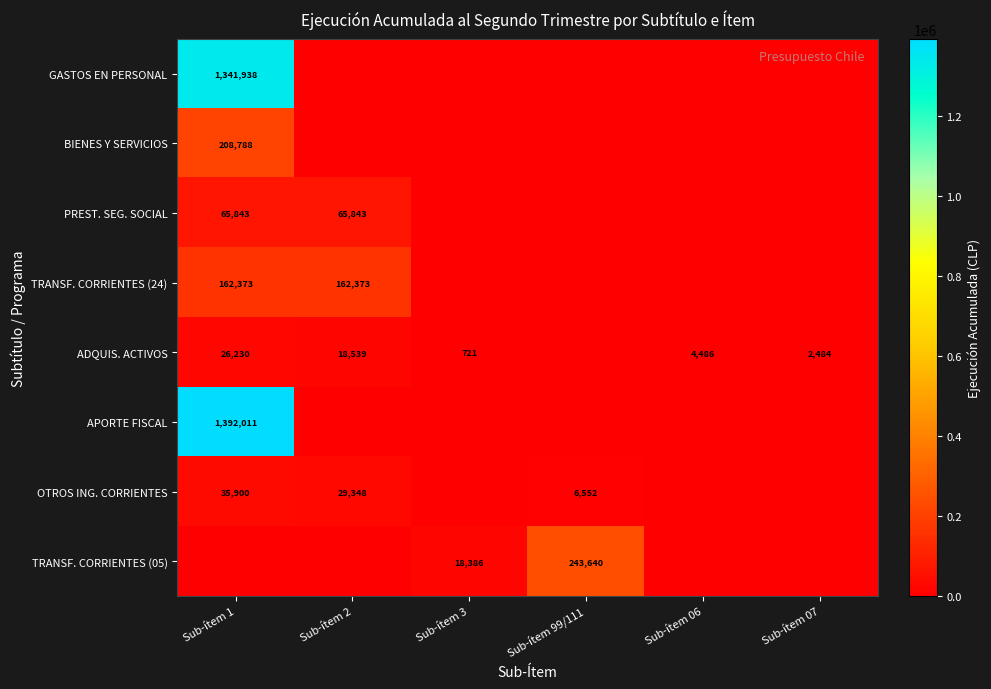

What is the total value across all series at Sub-ítem 99/111?

250192